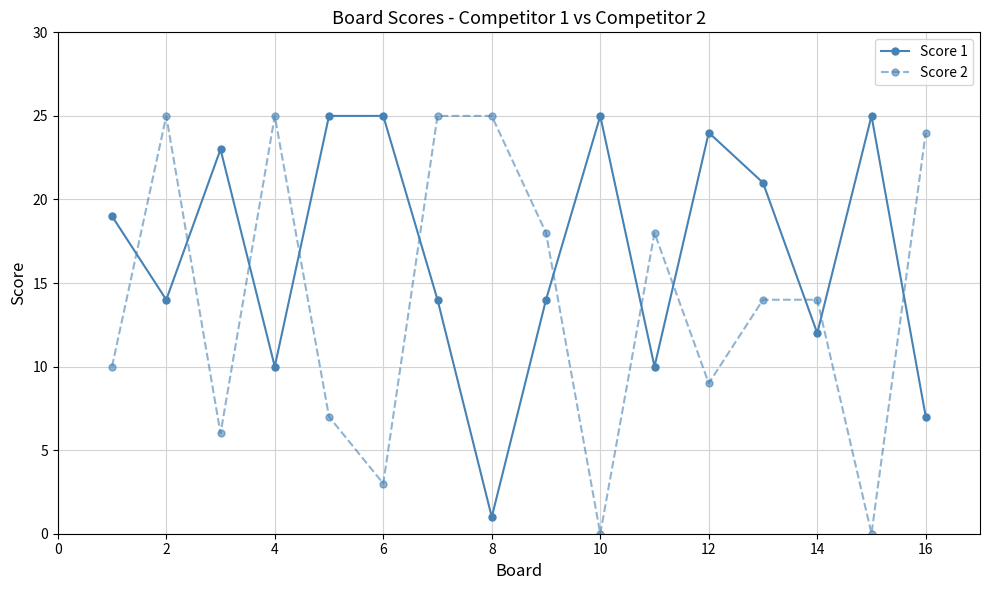

List the series in order of their overall mean, lowest first.

Score 2, Score 1